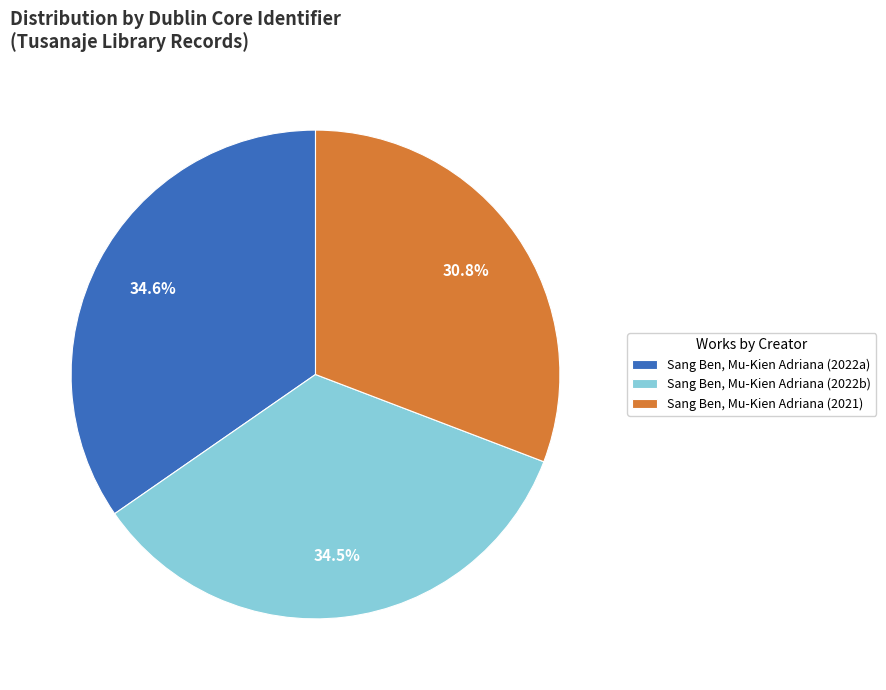

What is the smallest slice in the pie chart?

Sang Ben, Mu-Kien Adriana (2021)